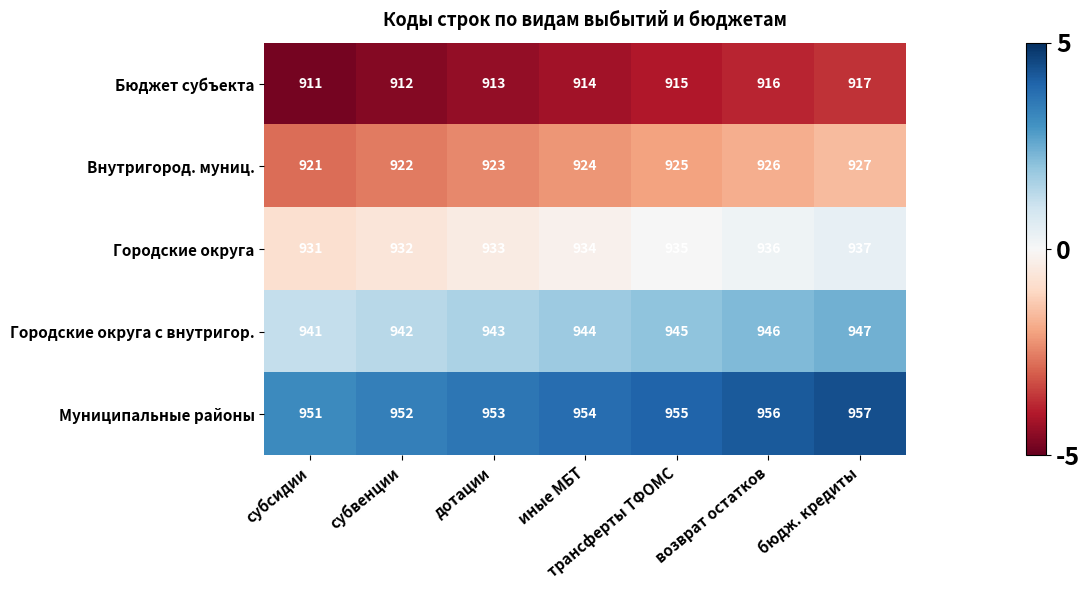

At how many categories does at least one series exceed 913?

7